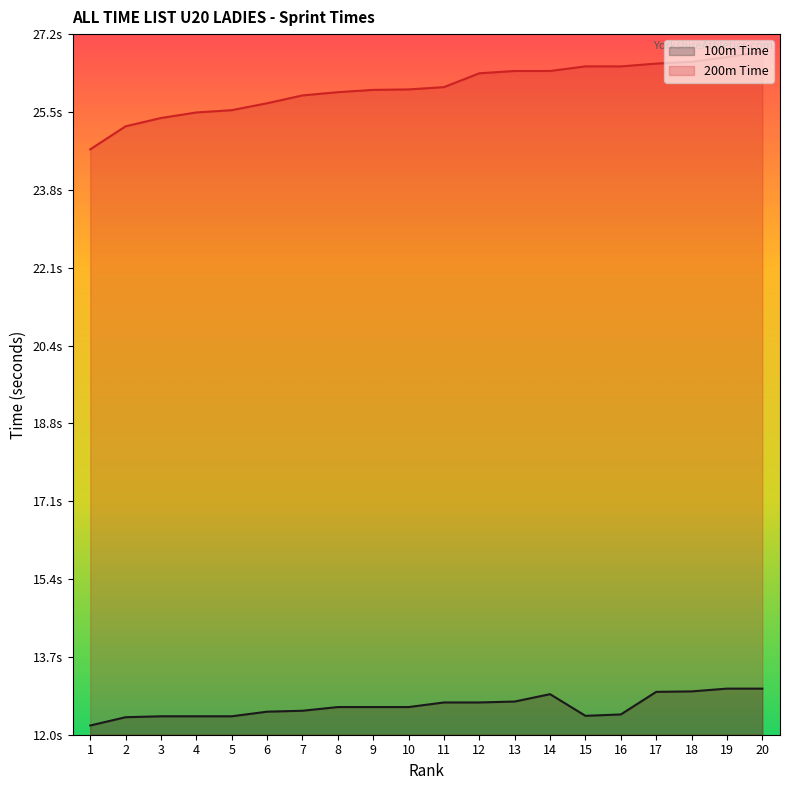

What is the sum of the 200m Time values at 16 and 10?

52.5